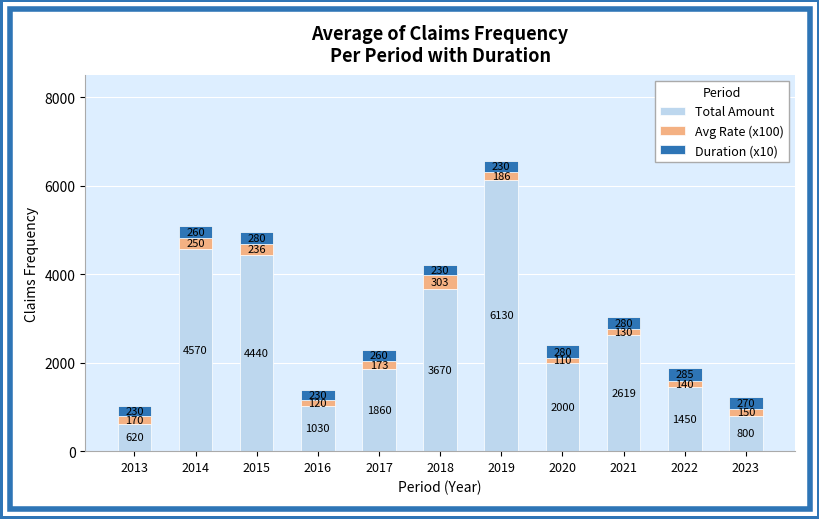

What is the lowest value of the Total Amount series?

620